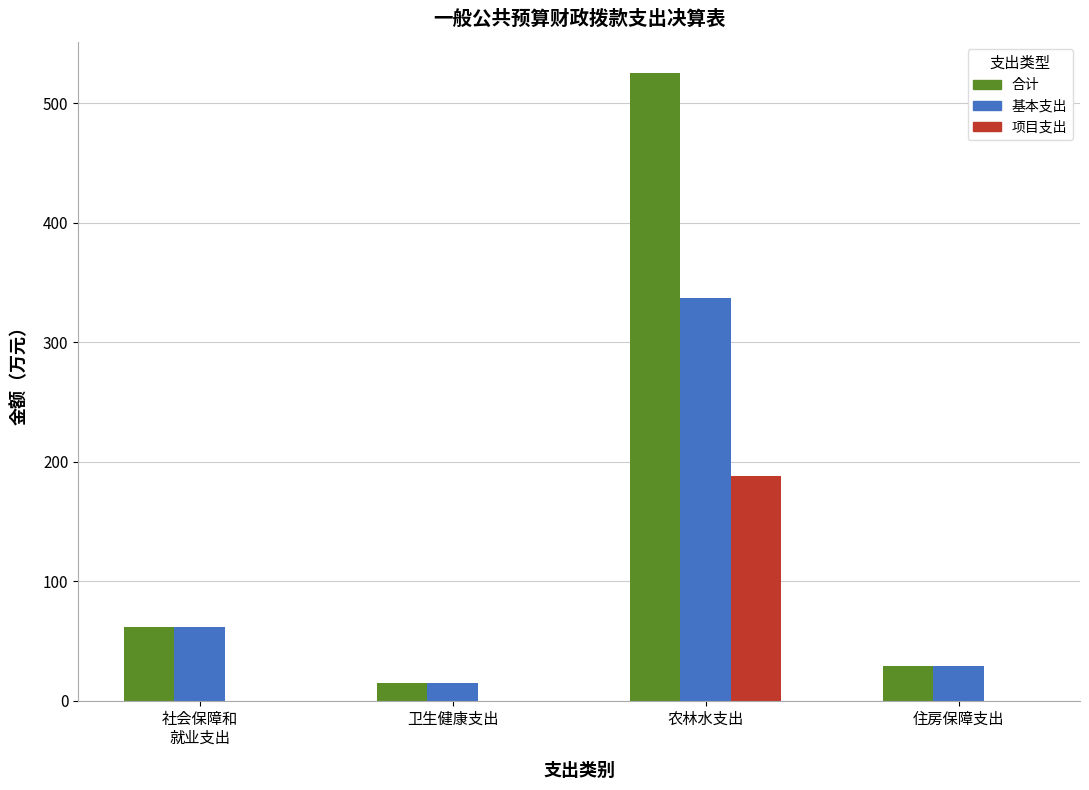

Which series changed the most between 卫生健康支出 and 农林水支出?

合计